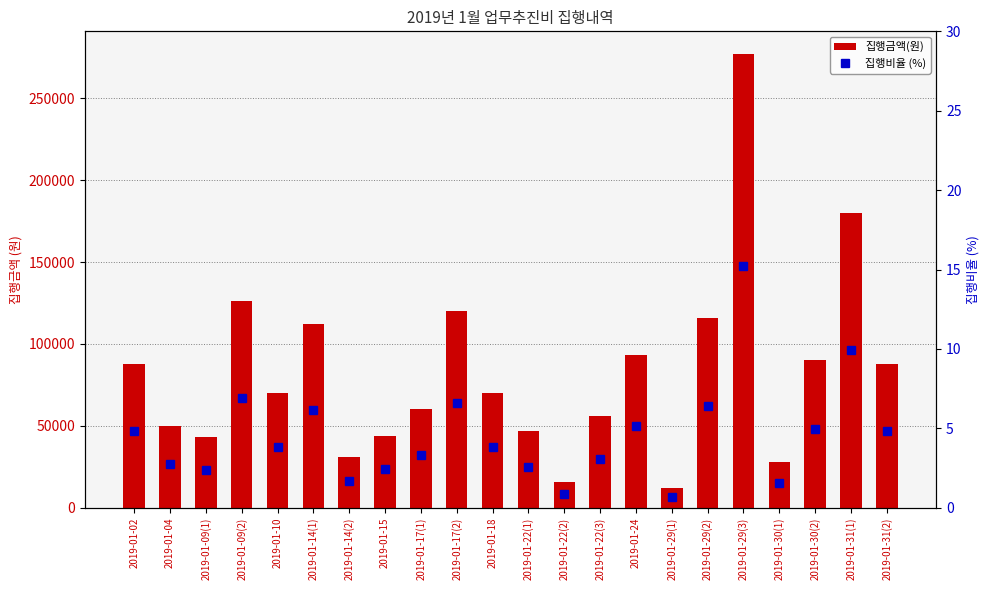

Which has a higher value, 2019-01-31(1) or 2019-01-30(2)?

2019-01-31(1)